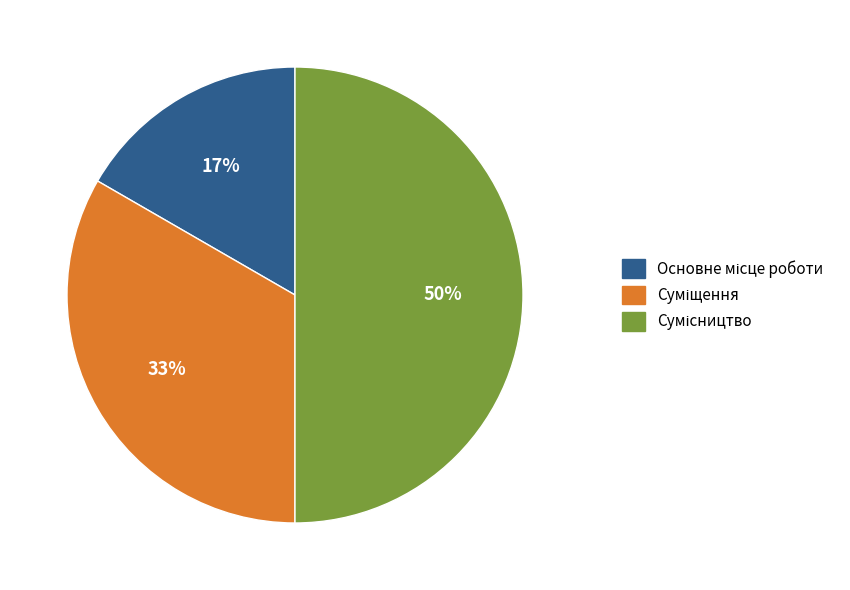

To the nearest percent, what is the average slice percentage?

33%